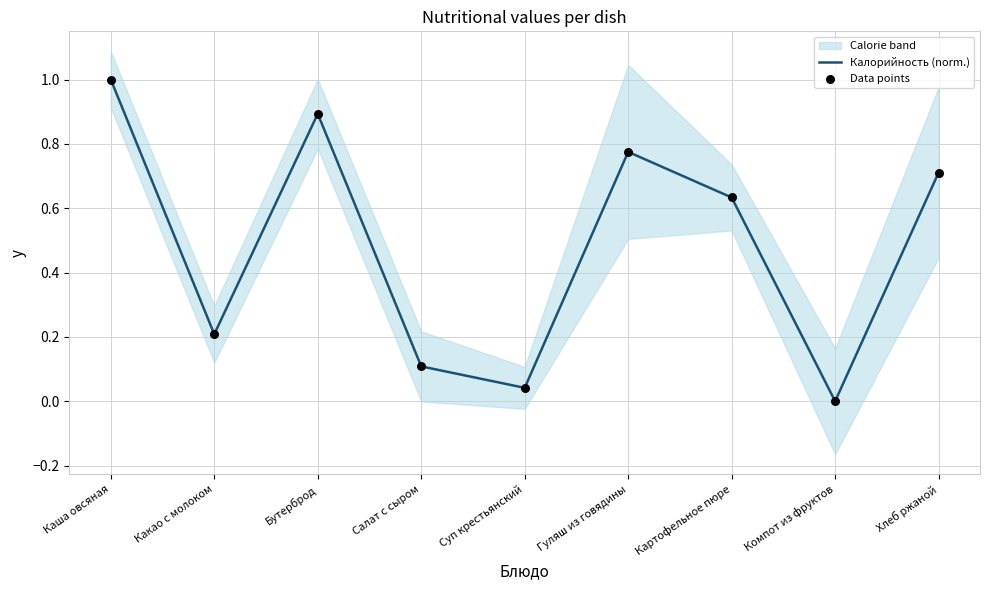

At which category is the sum across all series the highest?

Каша овсяная